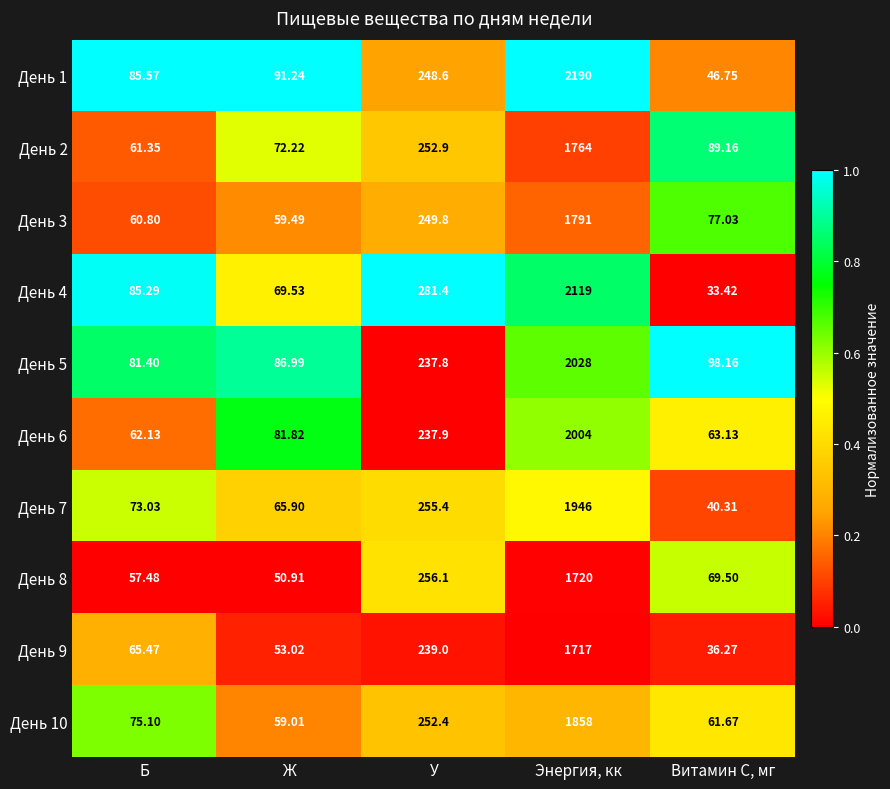

How many distinct data groups are displayed?

10